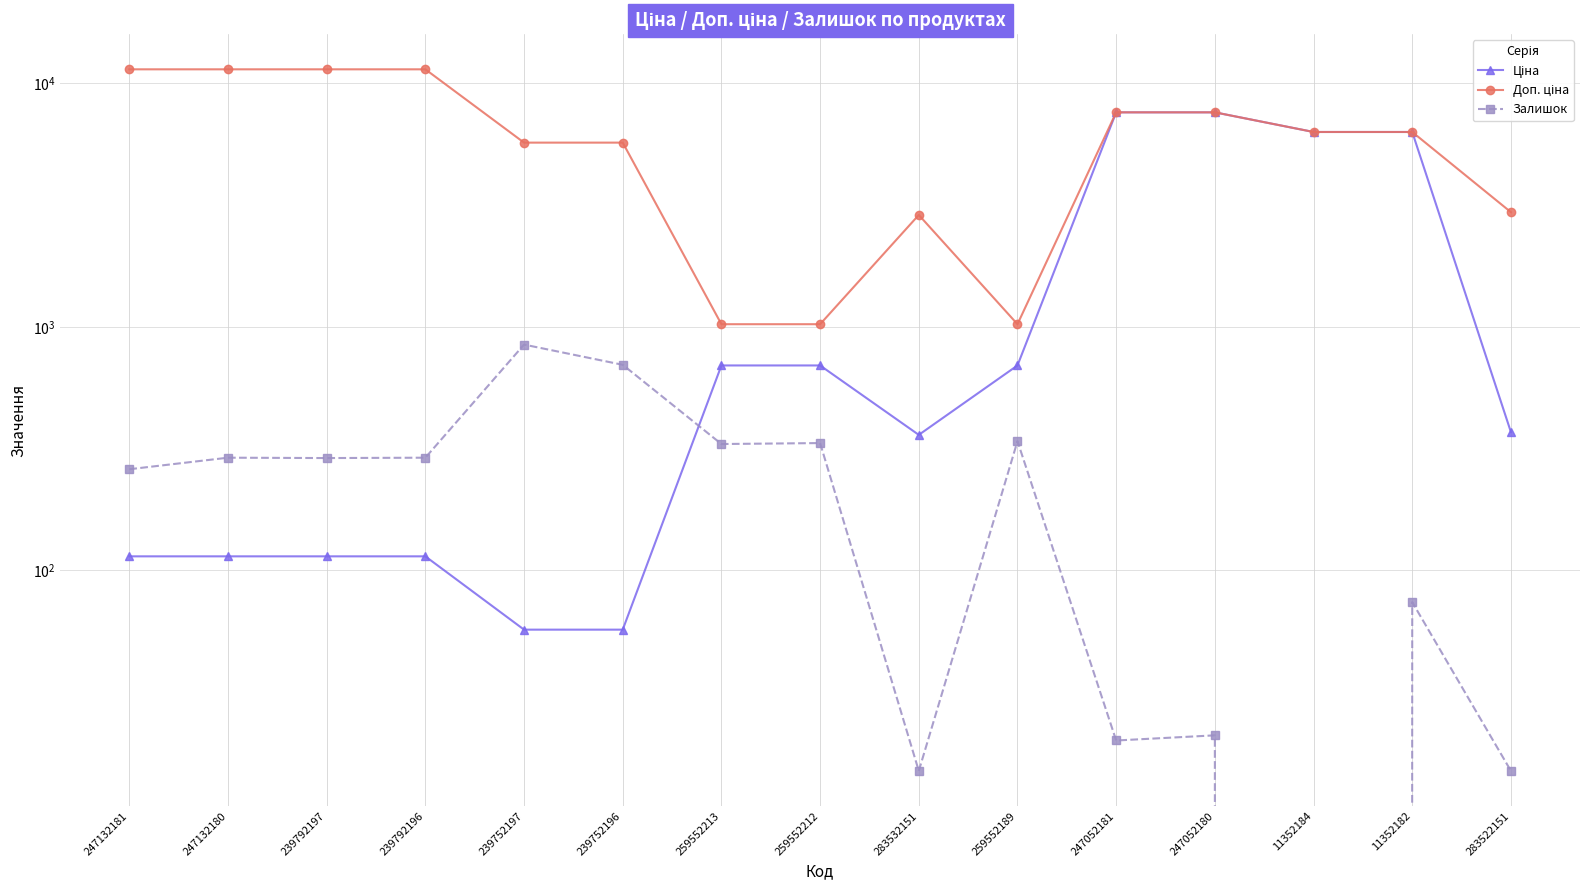

How many distinct data groups are displayed?

3